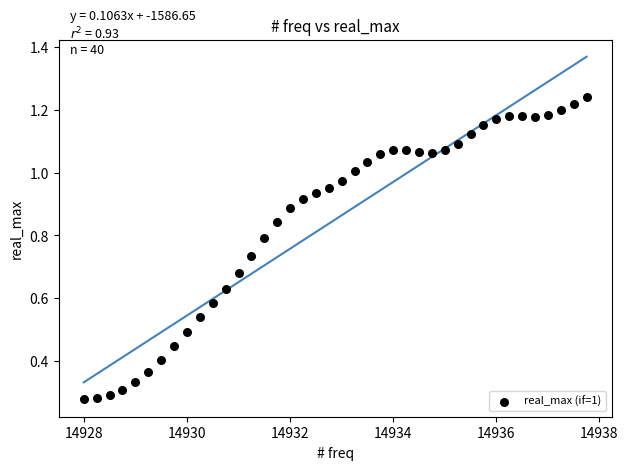

What is the range of X values (max minus min)?

9.8